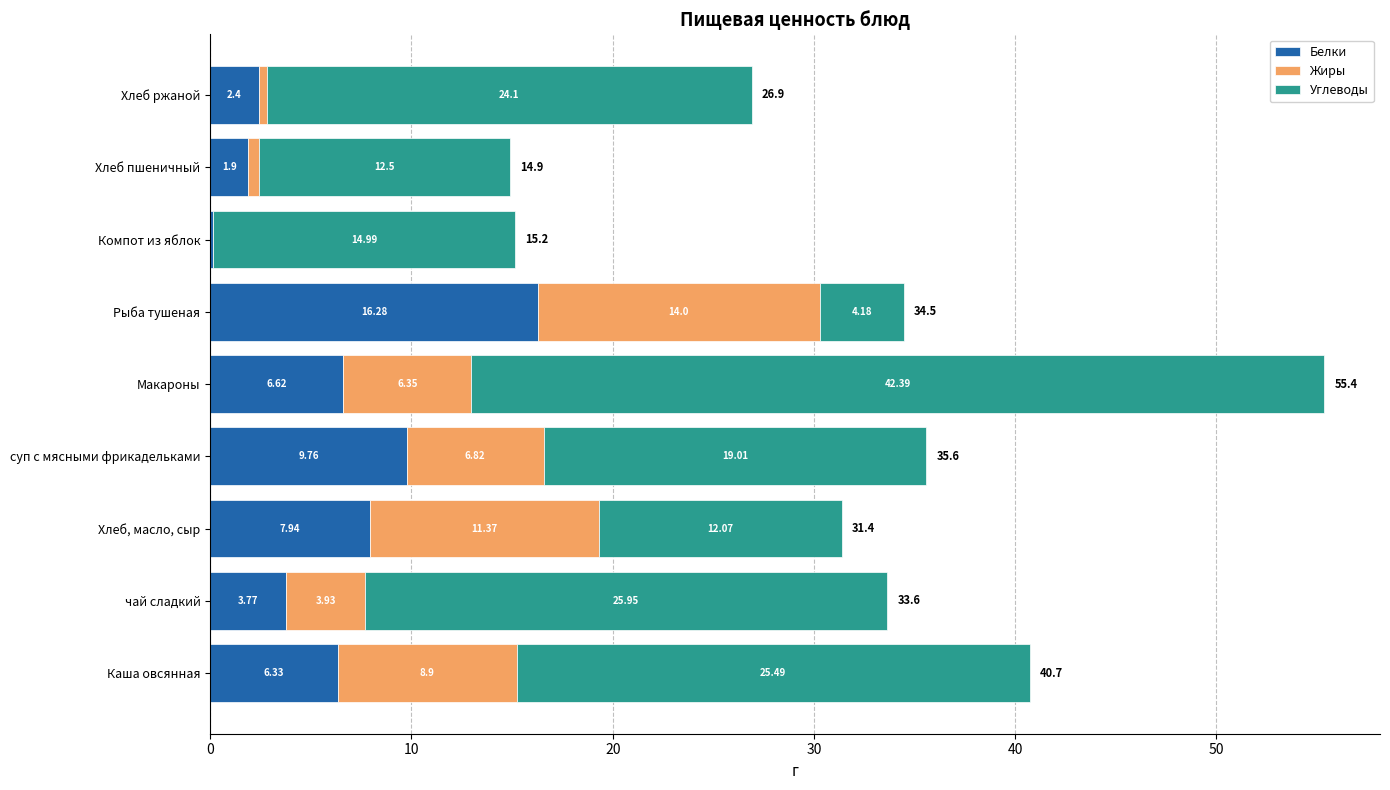

What is the total value across all series at Каша овсянная?

40.7